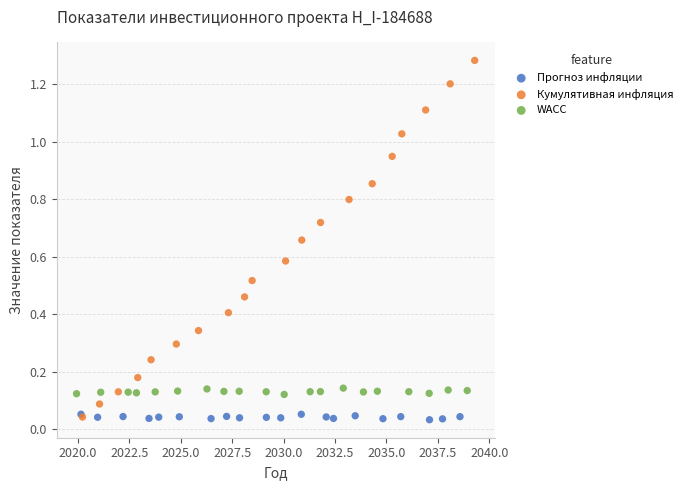

Which series contains the highest Y value?

Кумулятивная инфляция